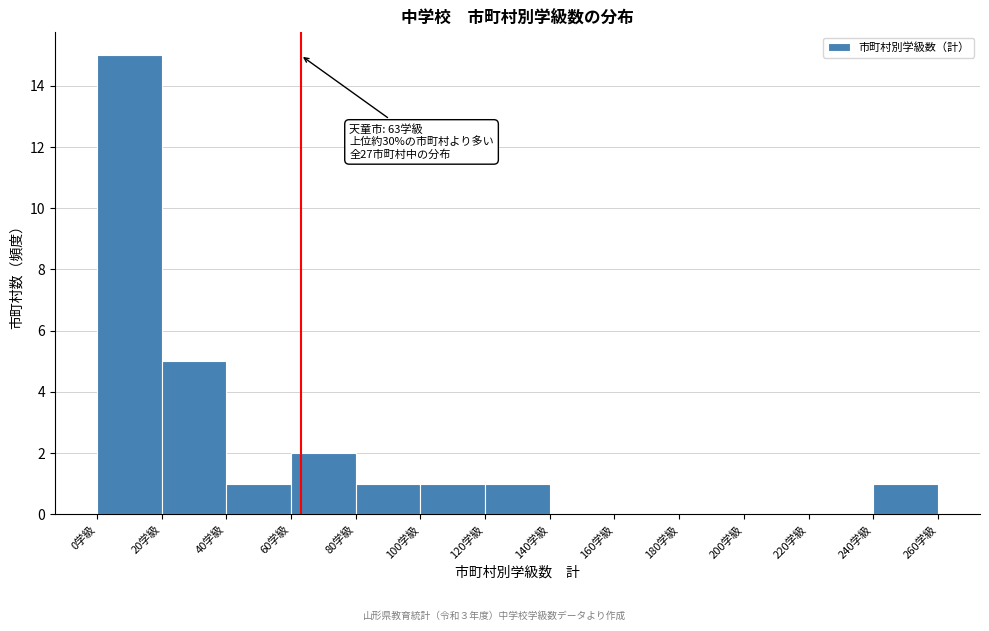

Over which range of the x-axis is the bar tallest?

0 to 20